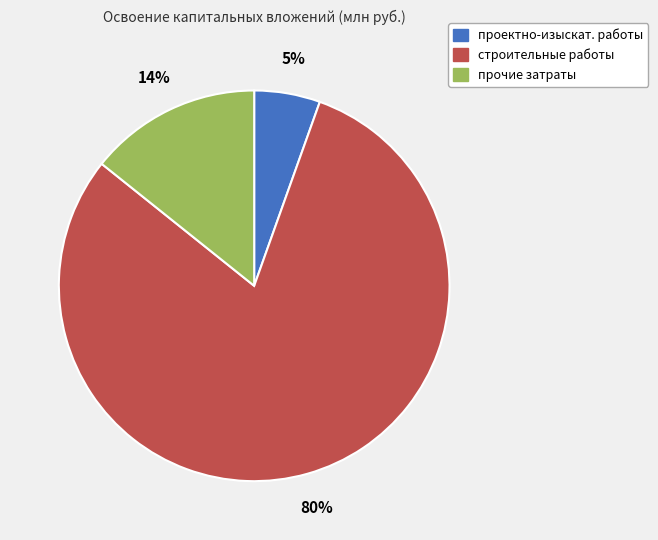

Is there any slice that represents more than half of the pie?

Yes